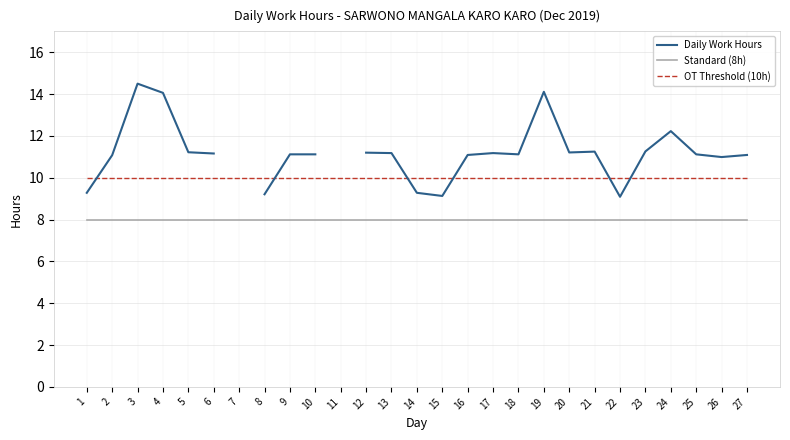

Where do OT Threshold (10h) and Daily Work Hours first cross each other?

1 and 2